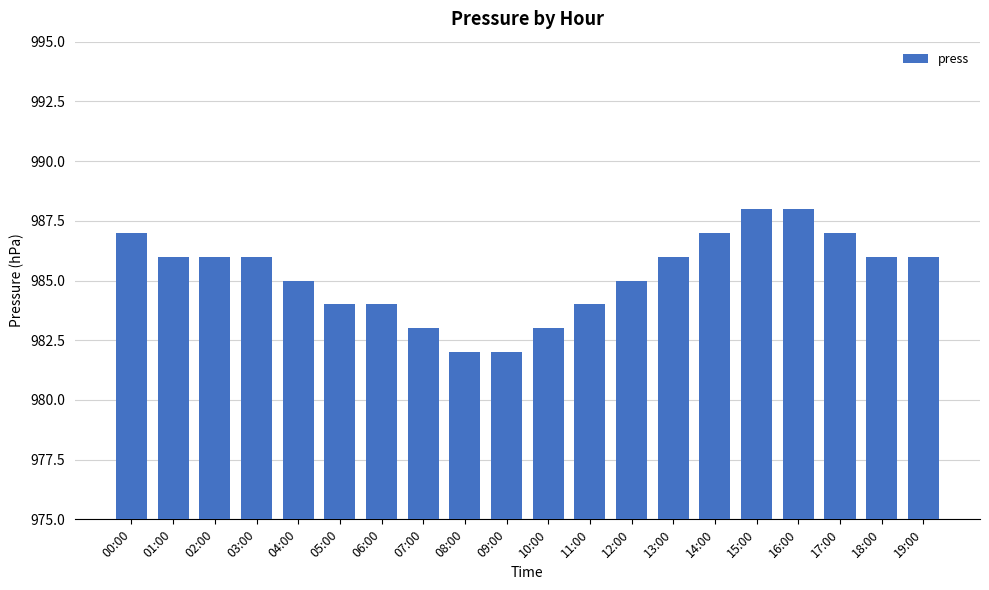

Count the number of data series in this chart.

1